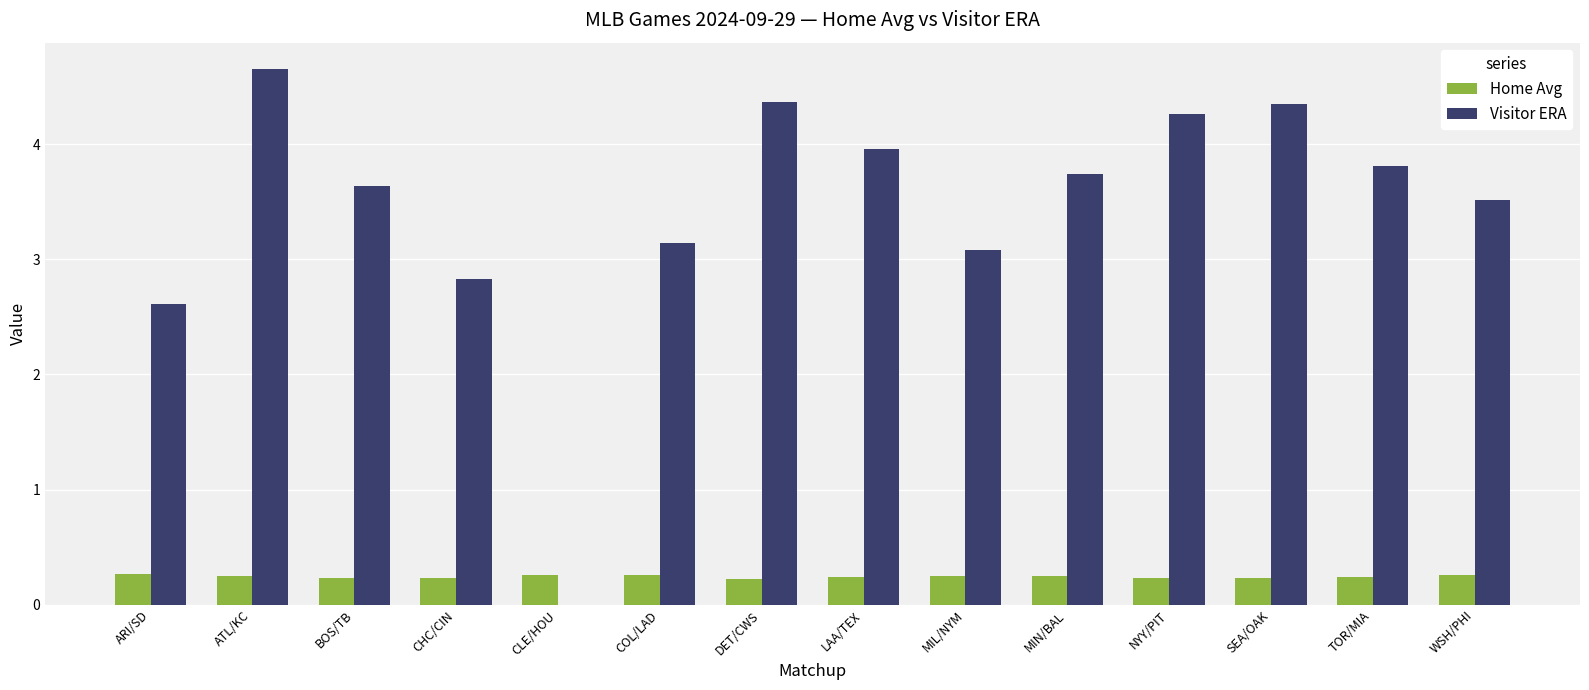

Is it true that Visitor ERA equals 7.3 at NYY/PIT?

False